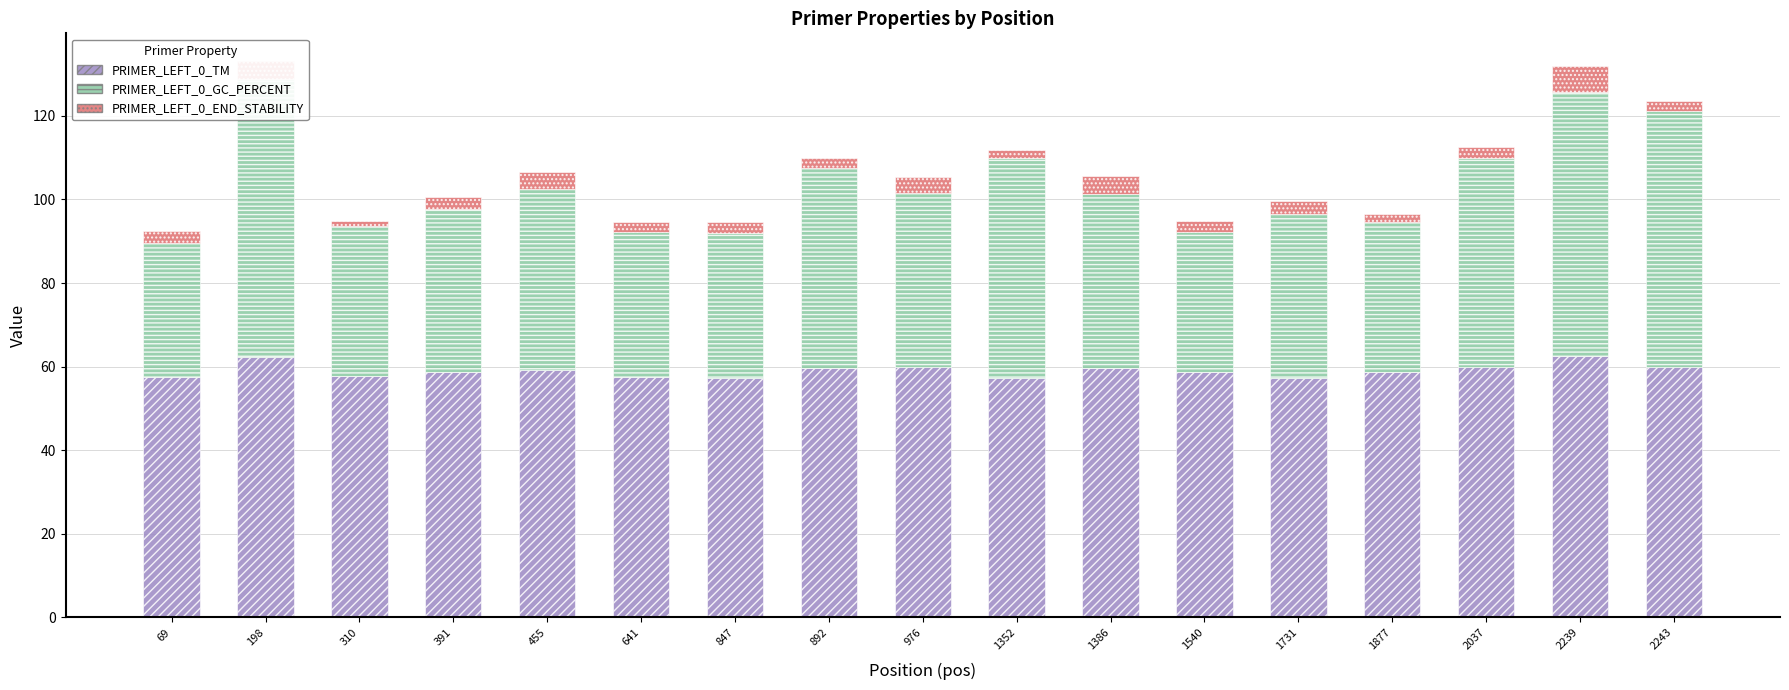

Reading left to right, list all the values displayed in this chart.

PRIMER_LEFT_0_TM: 57.5	62.2	57.6	58.6	59.1	57.5	57.4	59.6	59.9	57.2	59.7	58.8	57.3	58.6	59.9	62.5	60.0
PRIMER_LEFT_0_GC_PERCENT: 32.0	66.7	36.0	39.1	43.5	34.8	34.6	47.8	41.7	52.6	41.7	33.3	39.1	36.0	50.0	63.2	61.1
PRIMER_LEFT_0_END_STABILITY: 2.9	4.3	1.3	2.9	4.1	2.4	2.7	2.5	3.8	1.9	4.3	2.7	3.1	2.0	2.6	6.1	2.4